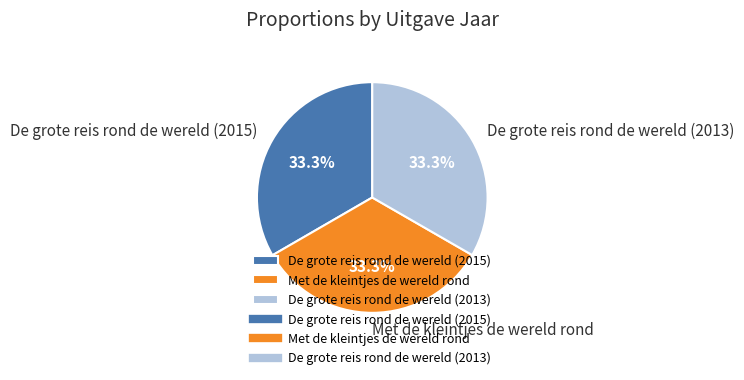

Does De grote reis rond de wereld (2013) account for over 50% of the chart?

No